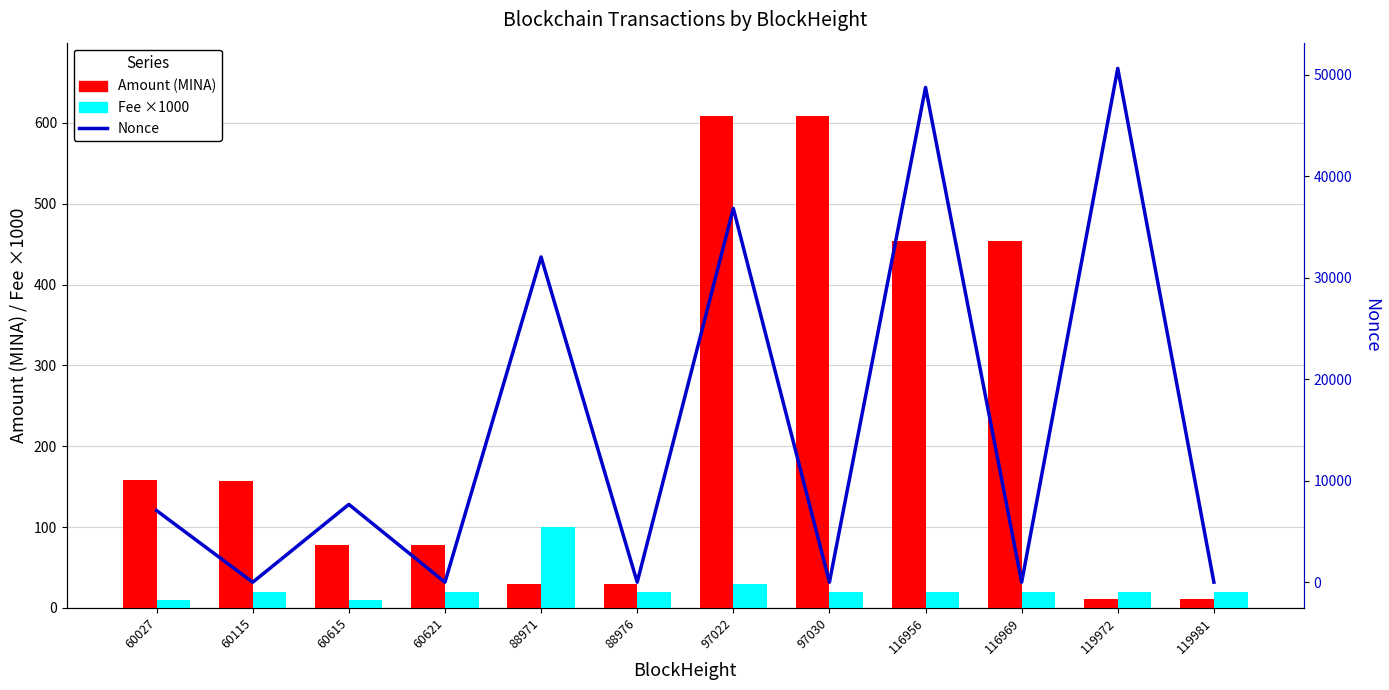

Is it true that Nonce equals 6654.3 at 88971?

False